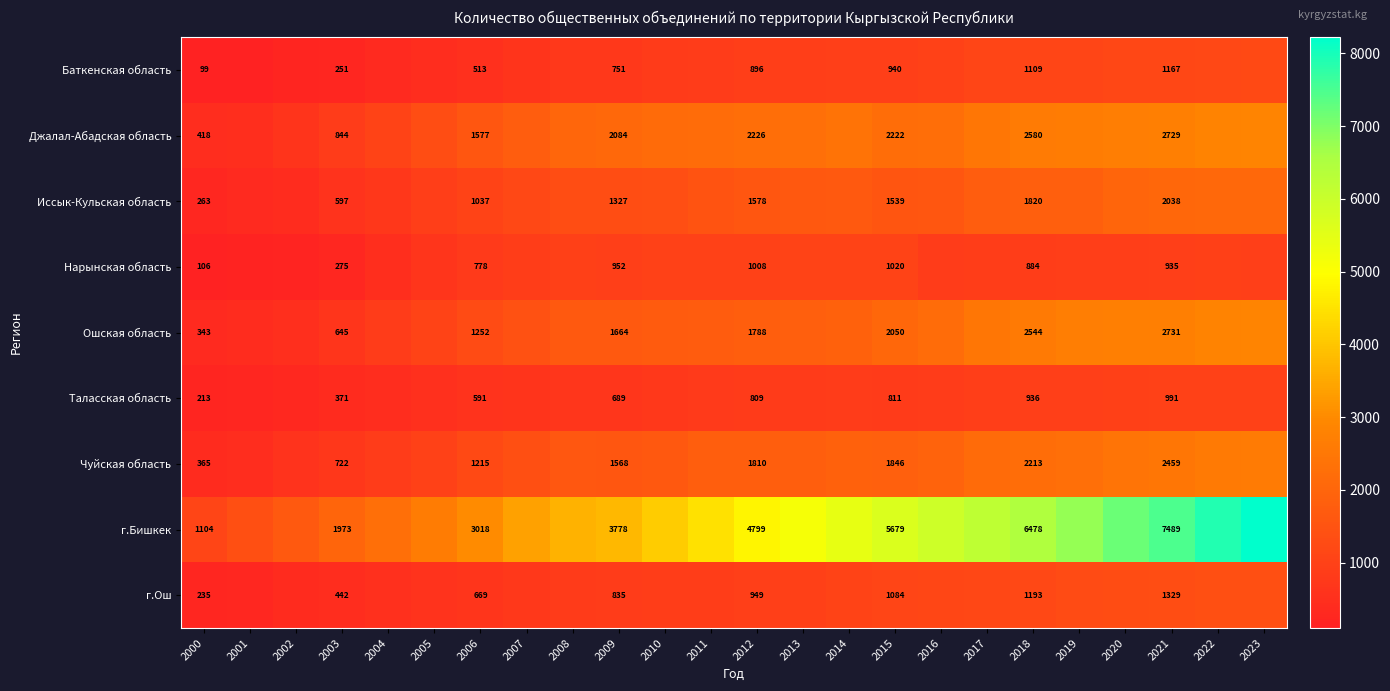

What is the difference between the Джалал-Абадская область values at 2012 and 2003?

1382